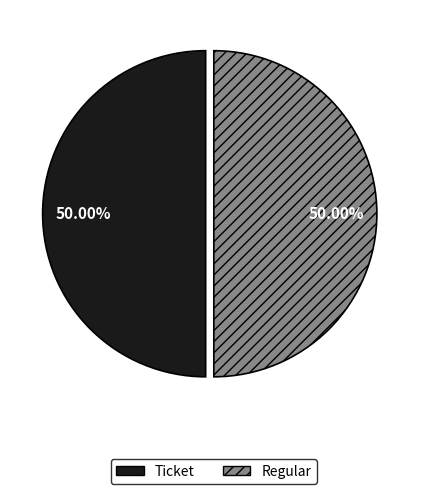

Do Ticket and Regular together represent more than half of the pie?

Yes